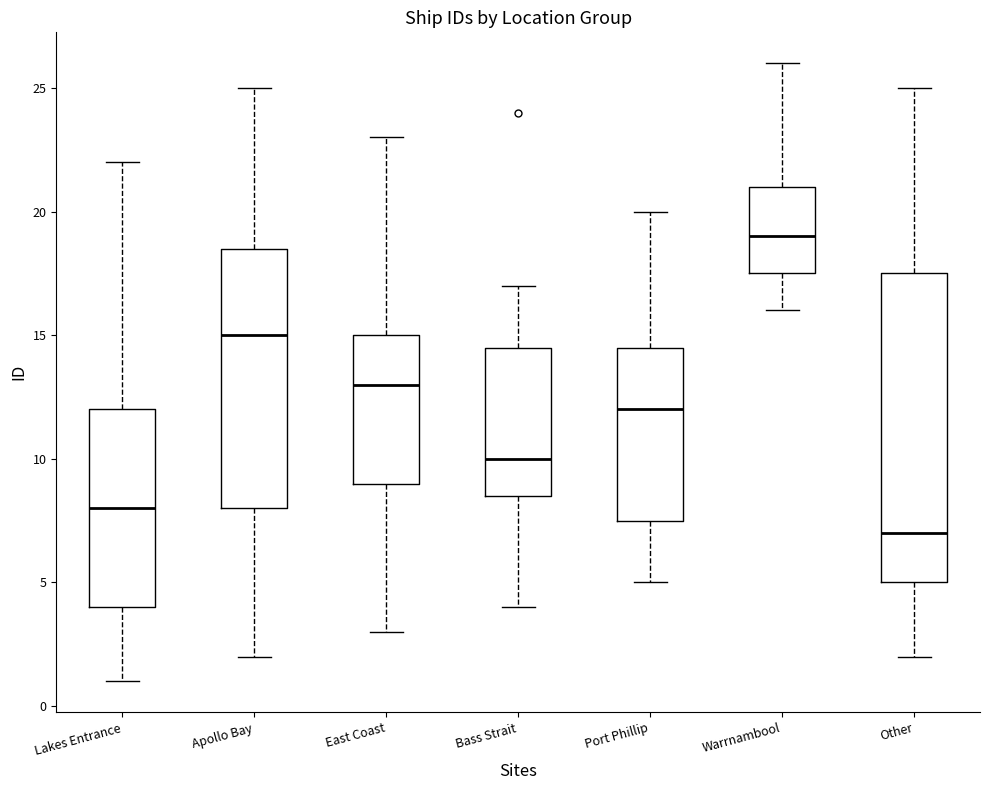

Where does the upper whisker of the box for East Coast end on the y-axis? The values are not printed on the chart, so give them approximately, as read against the axis.

23.0